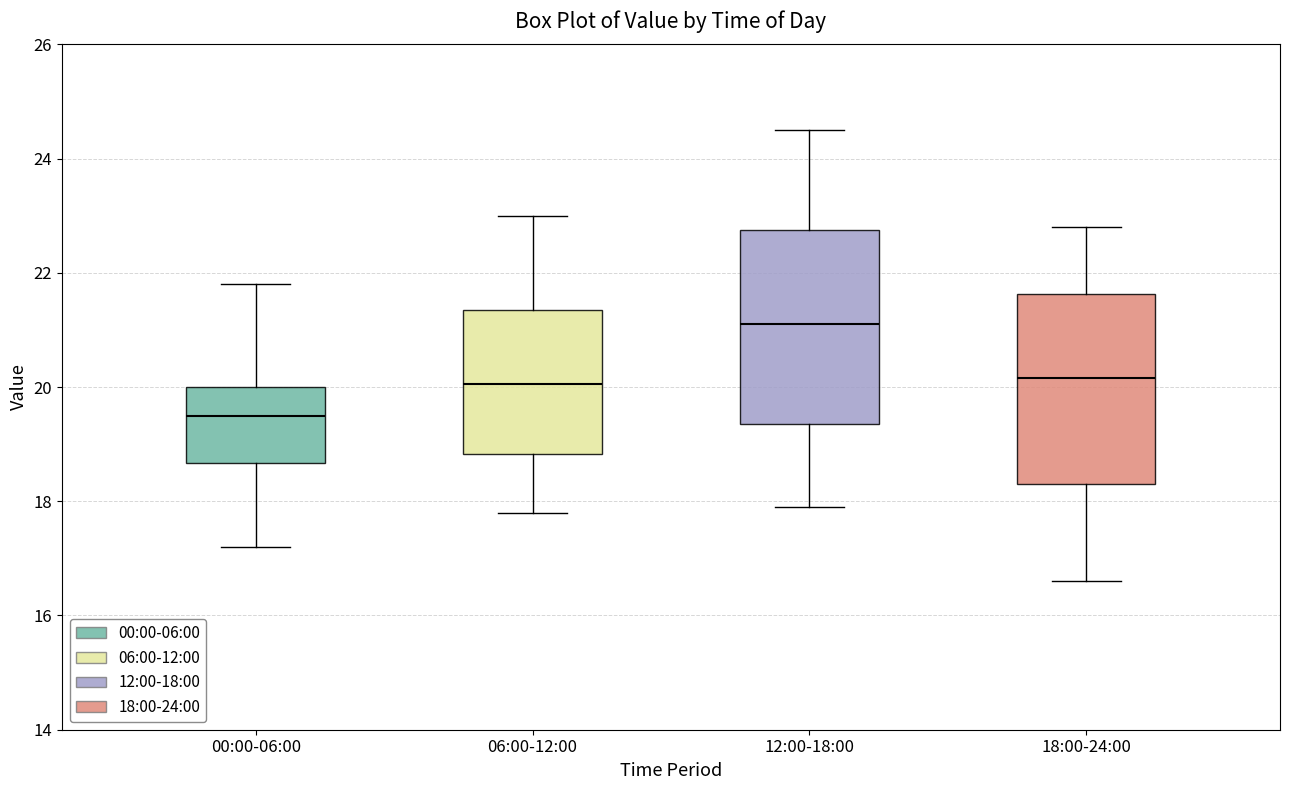

Reading left to right, read every box against the y-axis: the position of its median line, the range the box covers, and the ends of its whiskers. The values are not printed on the chart, so give them approximately, as read against the axis.

00:00-06:00: median 19.6, box 18.6 to 20.0, whiskers 17.2 to 21.8
06:00-12:00: median 20.0, box 18.8 to 21.4, whiskers 17.8 to 23.0
12:00-18:00: median 21.2, box 19.4 to 22.8, whiskers 18.0 to 24.6
18:00-24:00: median 20.2, box 18.4 to 21.6, whiskers 16.6 to 22.8